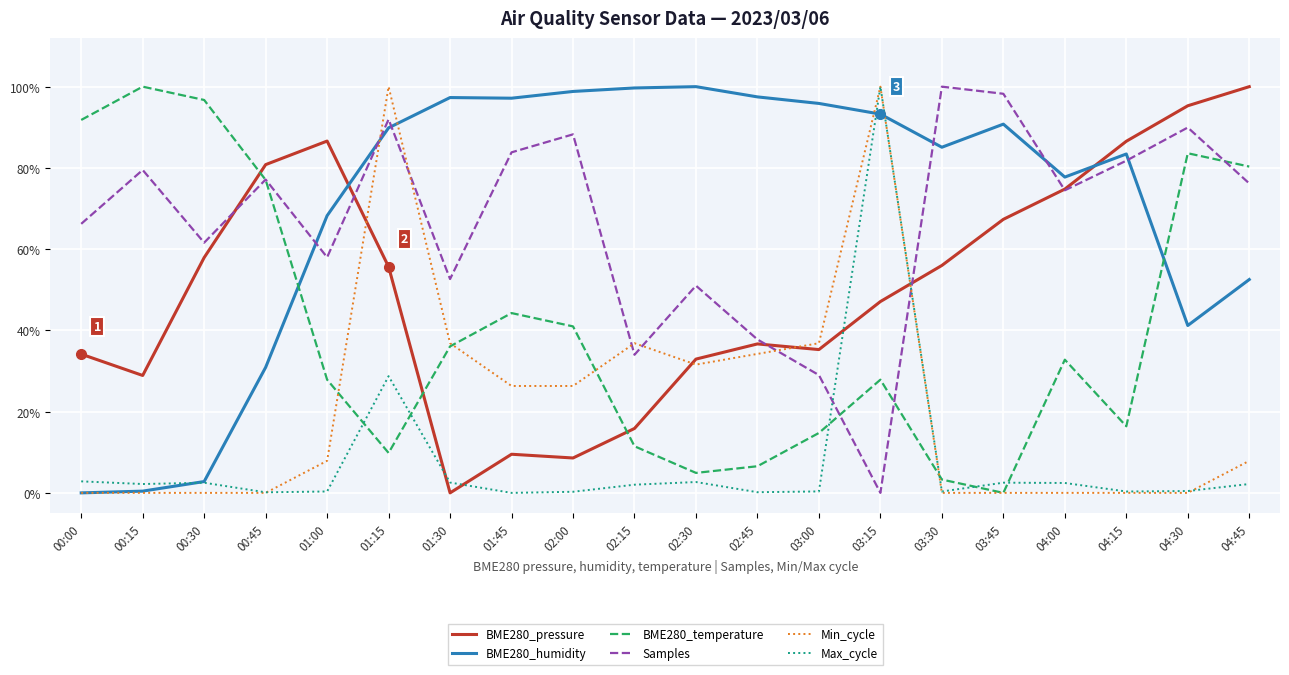

How many intersections are there between BME280_pressure and BME280_humidity?

2